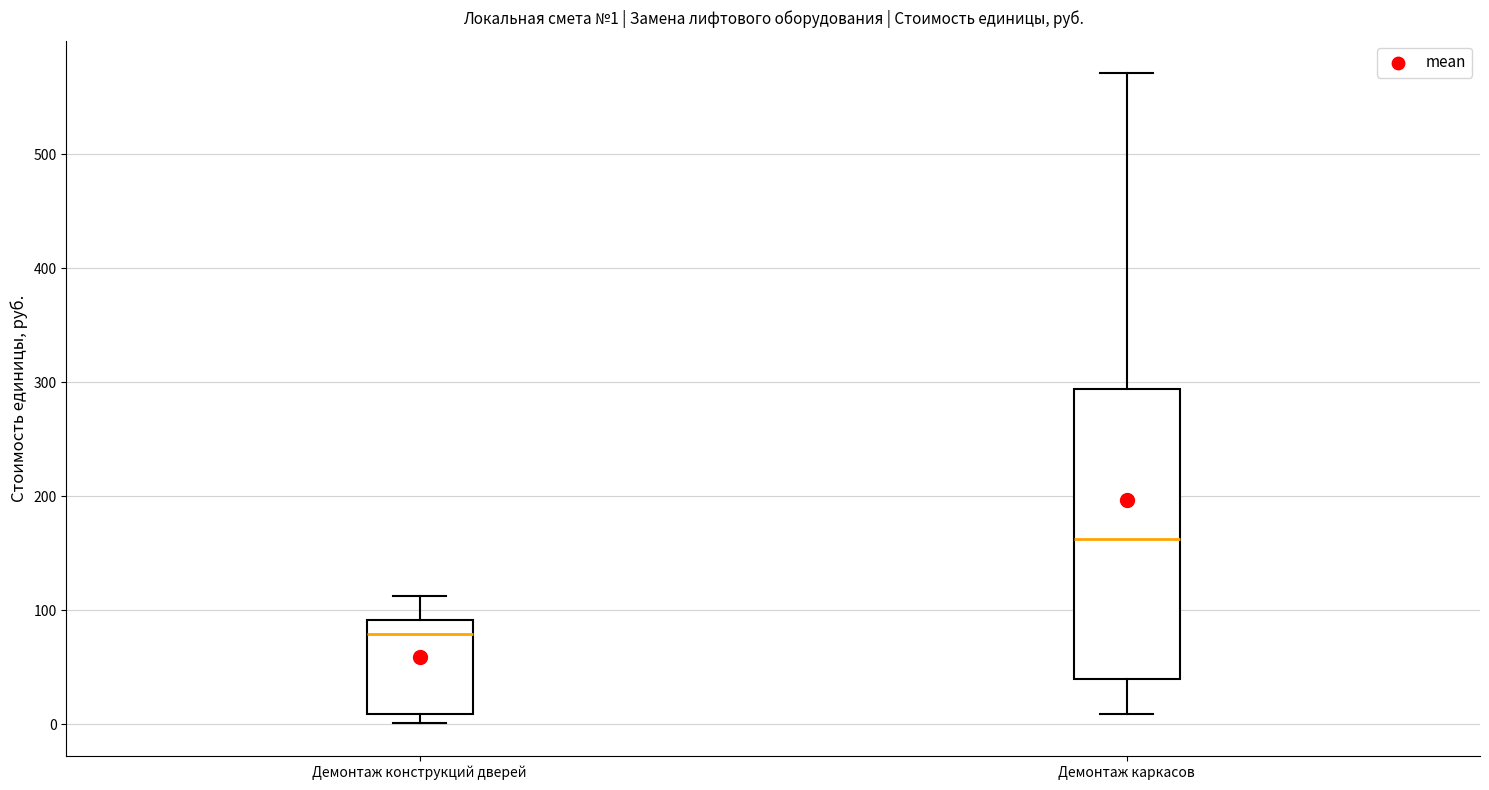

Which box is the tallest, from its lower edge to its upper edge?

Демонтаж каркасов